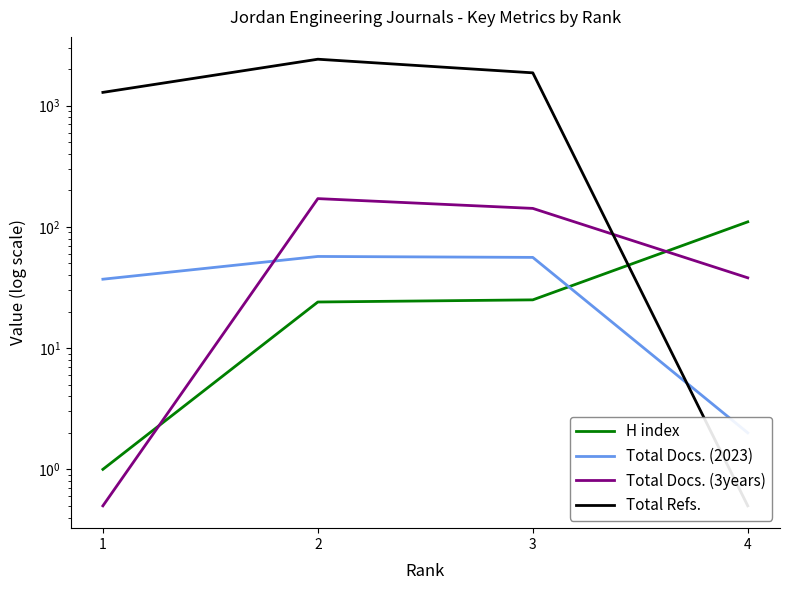

What is the total value across all series at 2?

2666.0